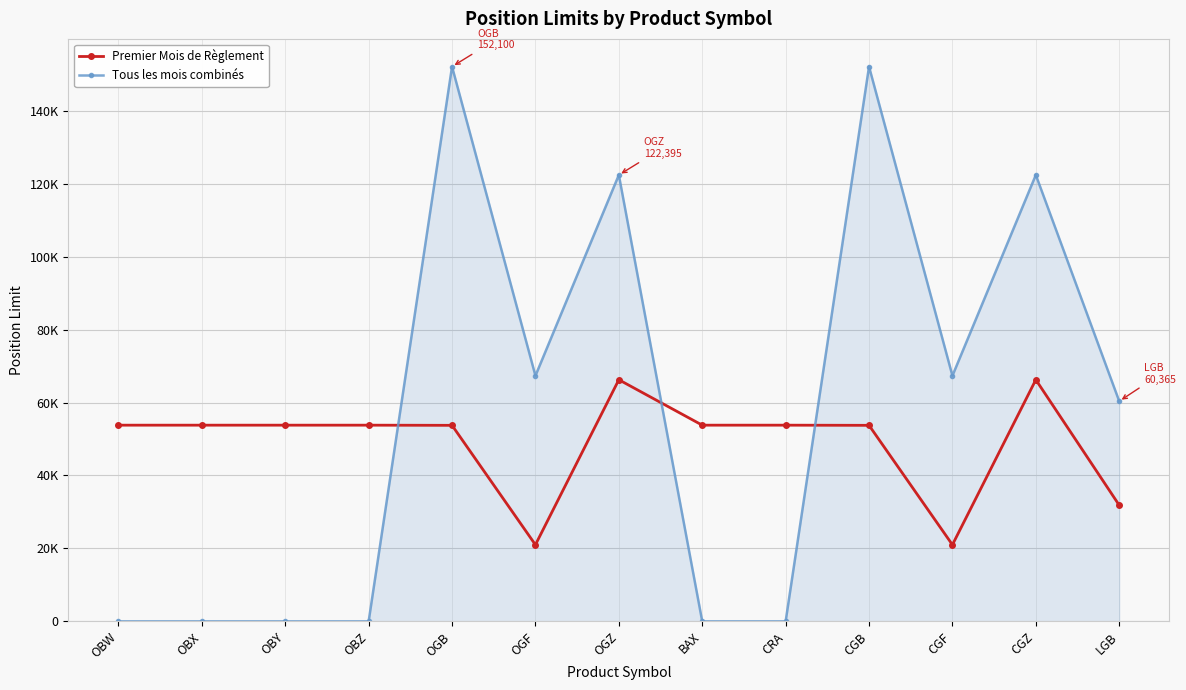

What are all the series names shown in the legend?

Premier Mois de Règlement, Tous les mois combinés